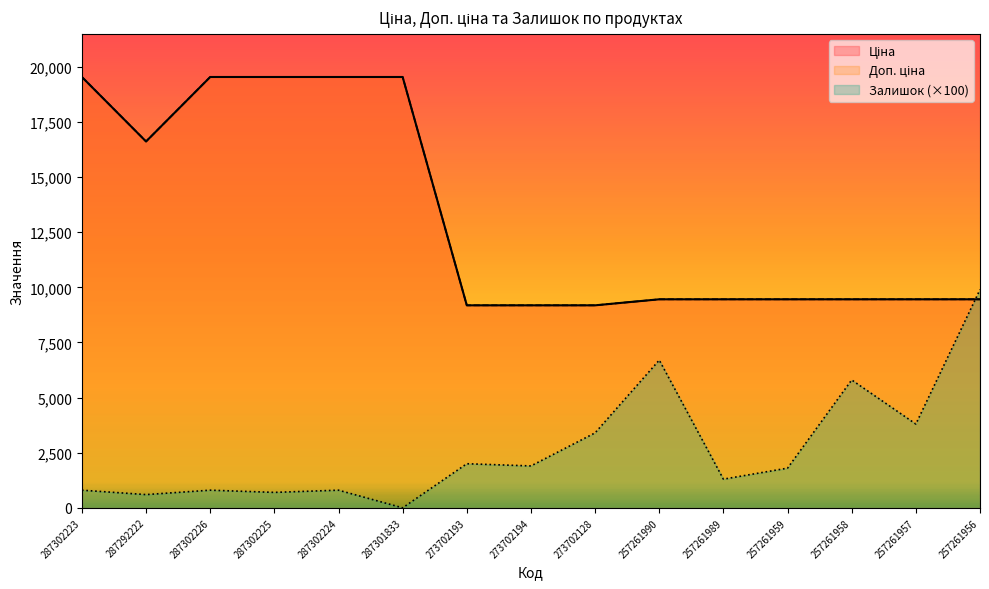

Does the chart display data point markers on the line(s)?

No